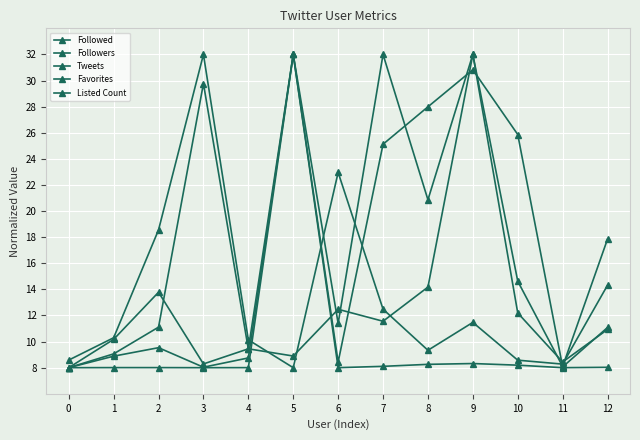

Does the chart have visible grid lines?

Yes